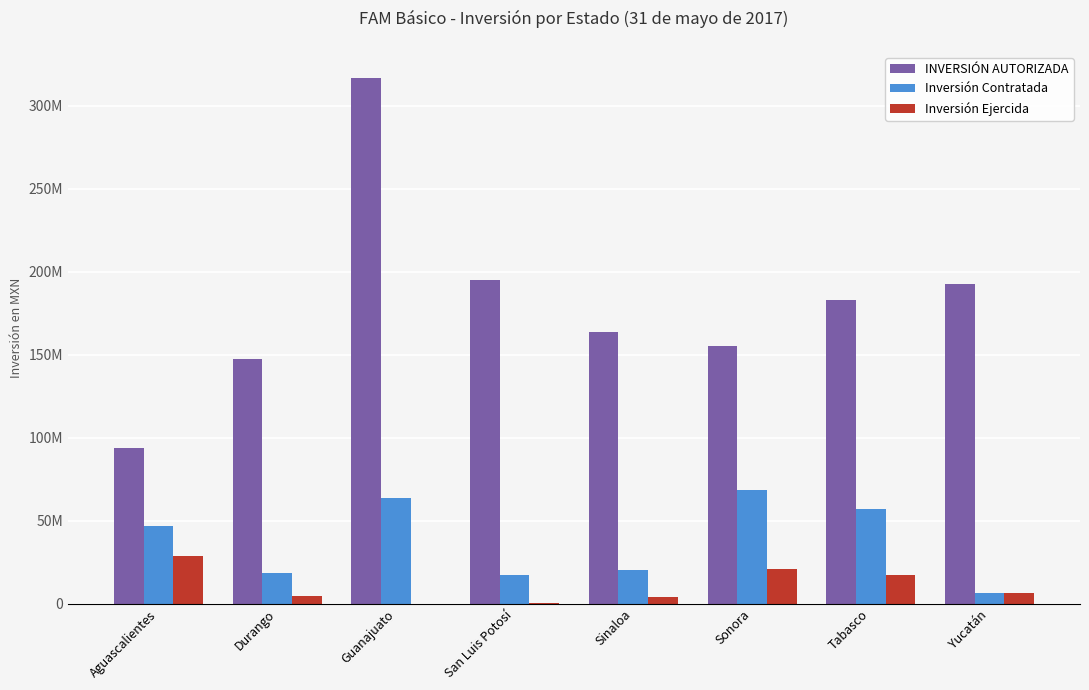

List the series in order of their overall mean, highest first.

INVERSIÓN AUTORIZADA, Inversión Contratada, Inversión Ejercida